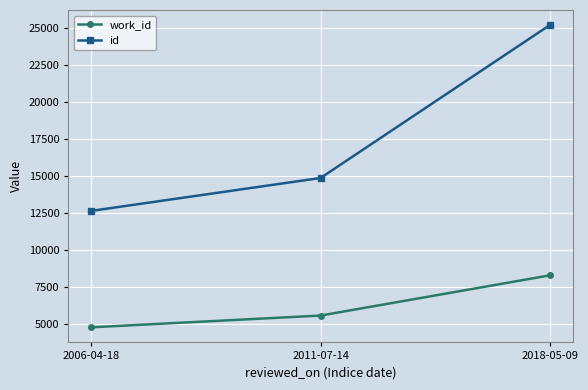

What is the difference between the highest and lowest values at 2006-04-18?

7870